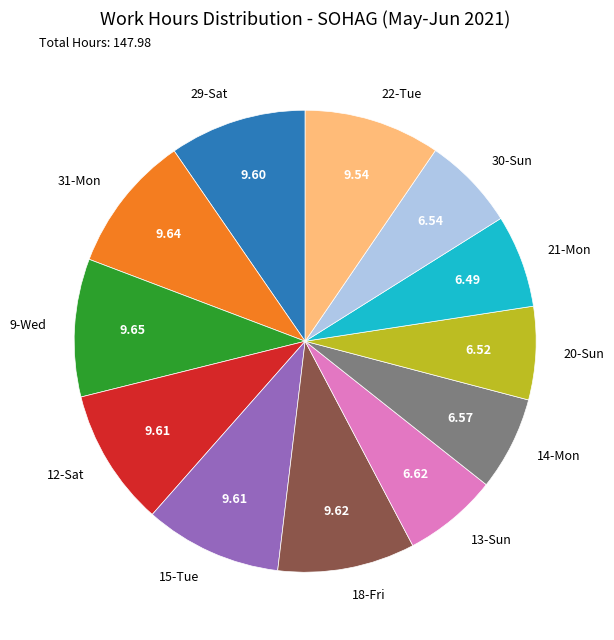

What is the ratio of the value at 9-Wed to the value at 12-Sat?

1.0